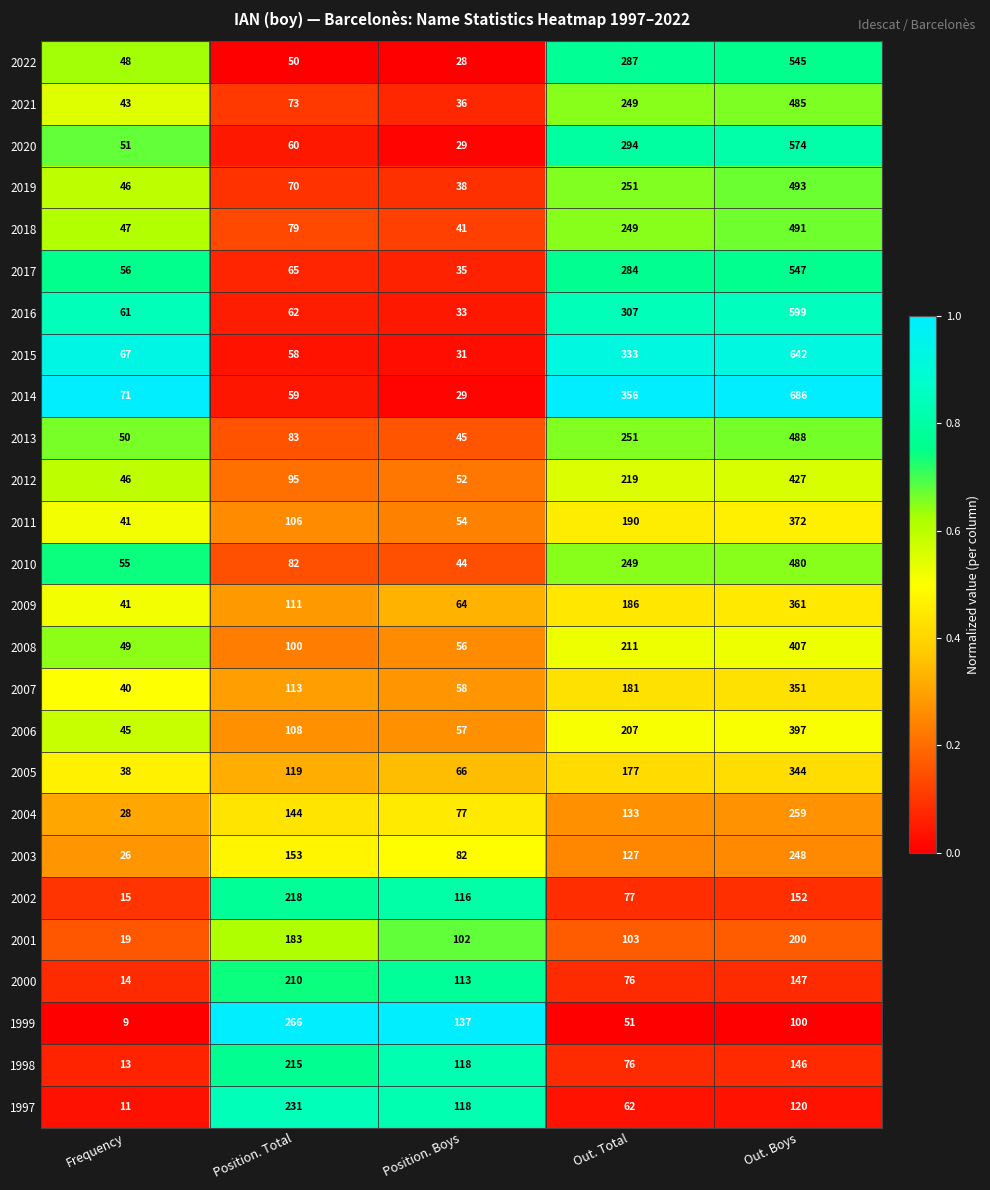

At which label does 2002 reach its minimum?

Frequency